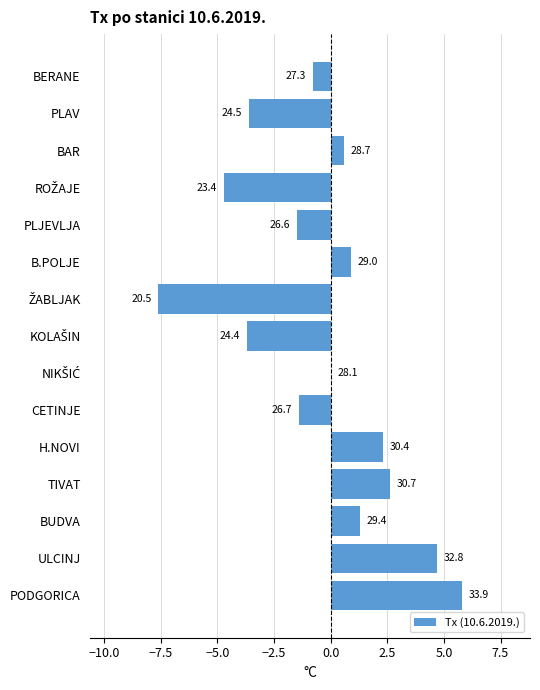

Are the bars horizontal?

Yes